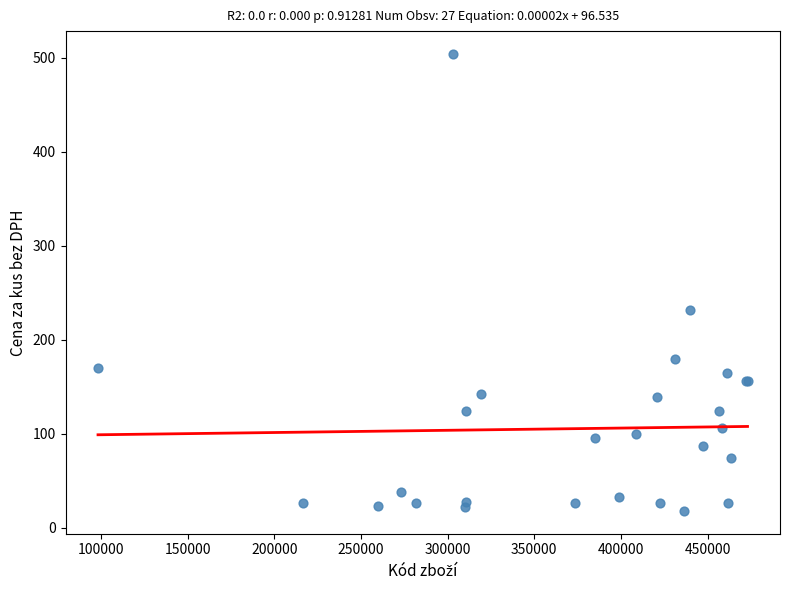

What Y value in the scatter plot is closest to 260?

232.0